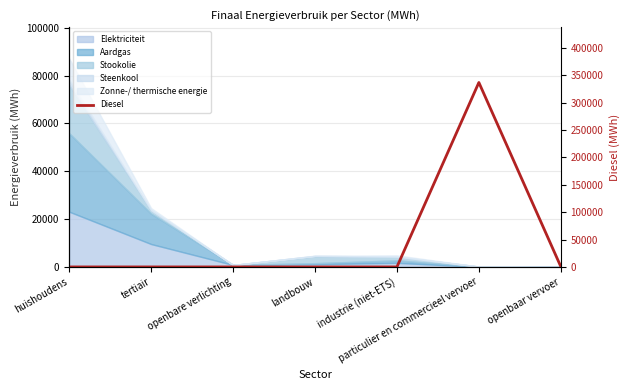

How many positive values are there?

2